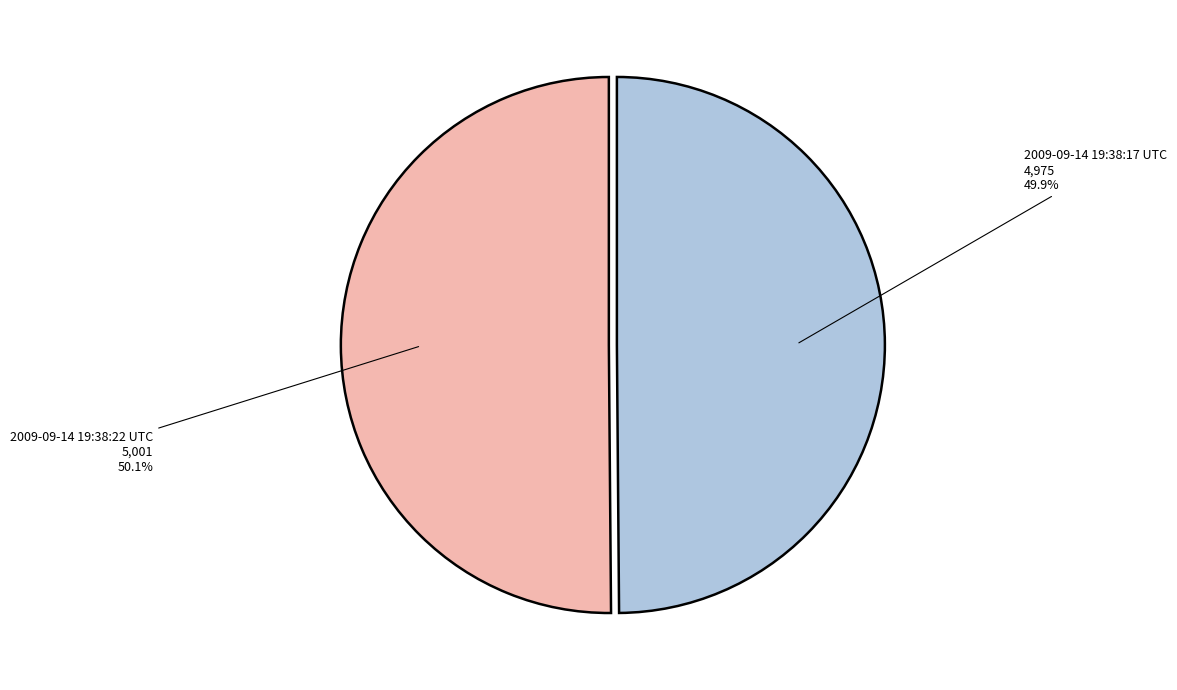

Combined, do 2009-09-14 19:38:17 UTC and 2009-09-14 19:38:22 UTC account for over 50%?

Yes